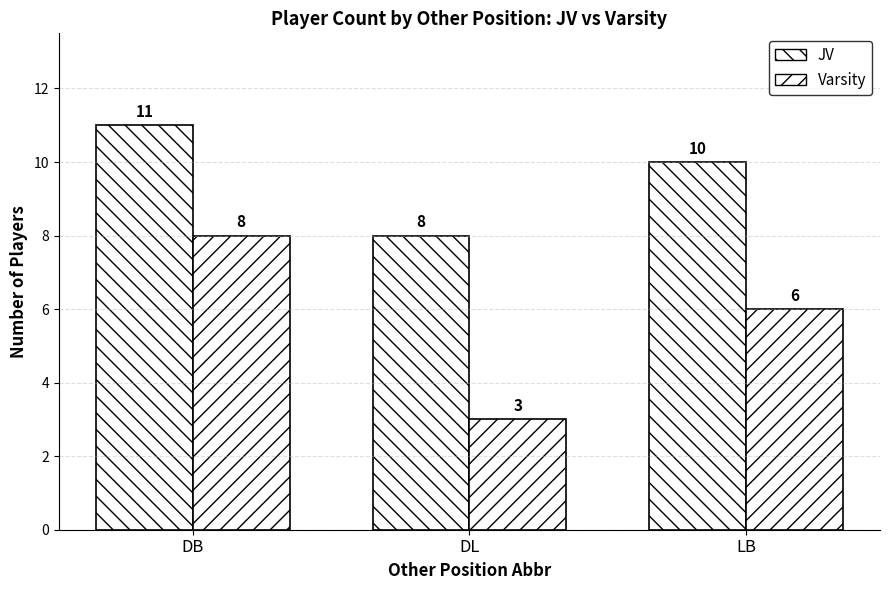

Rank the series by their average value, from lowest to highest.

Varsity, JV